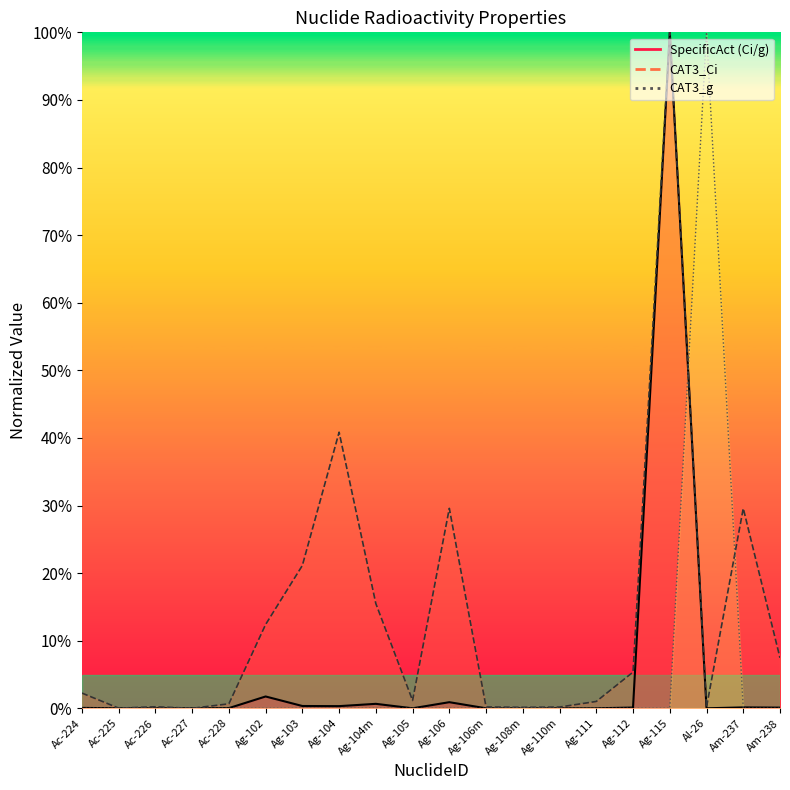

What is the maximum value shown in the chart?

1.0